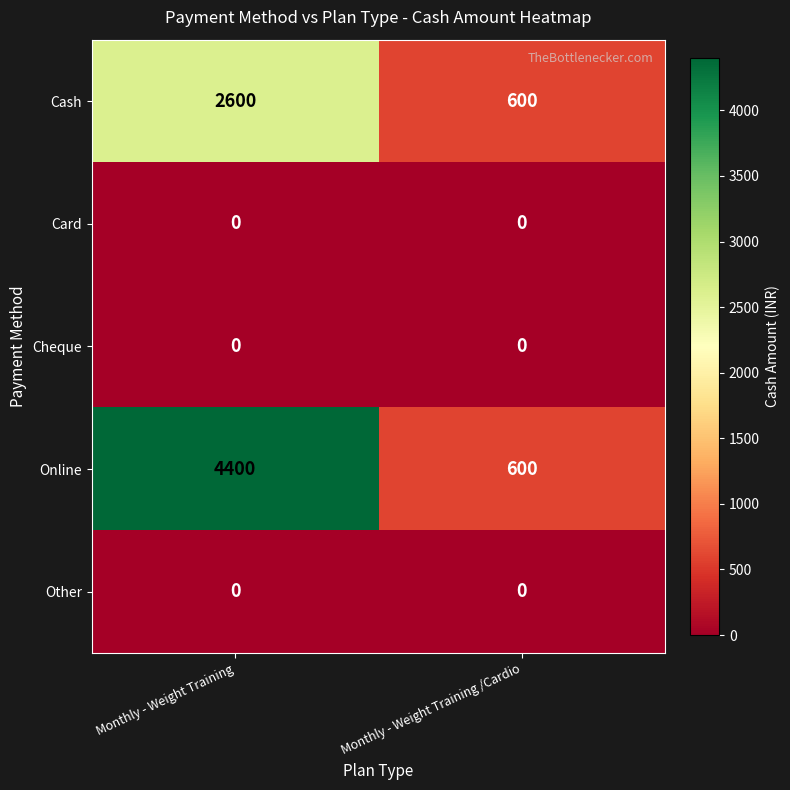

Which series has the largest total across all categories?

Online